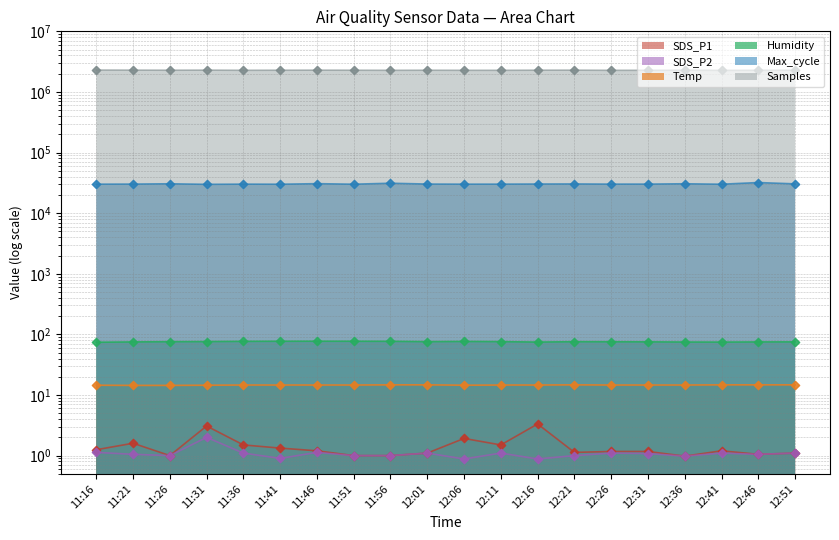

What is the total value across all series at 12:01?

2312987.7